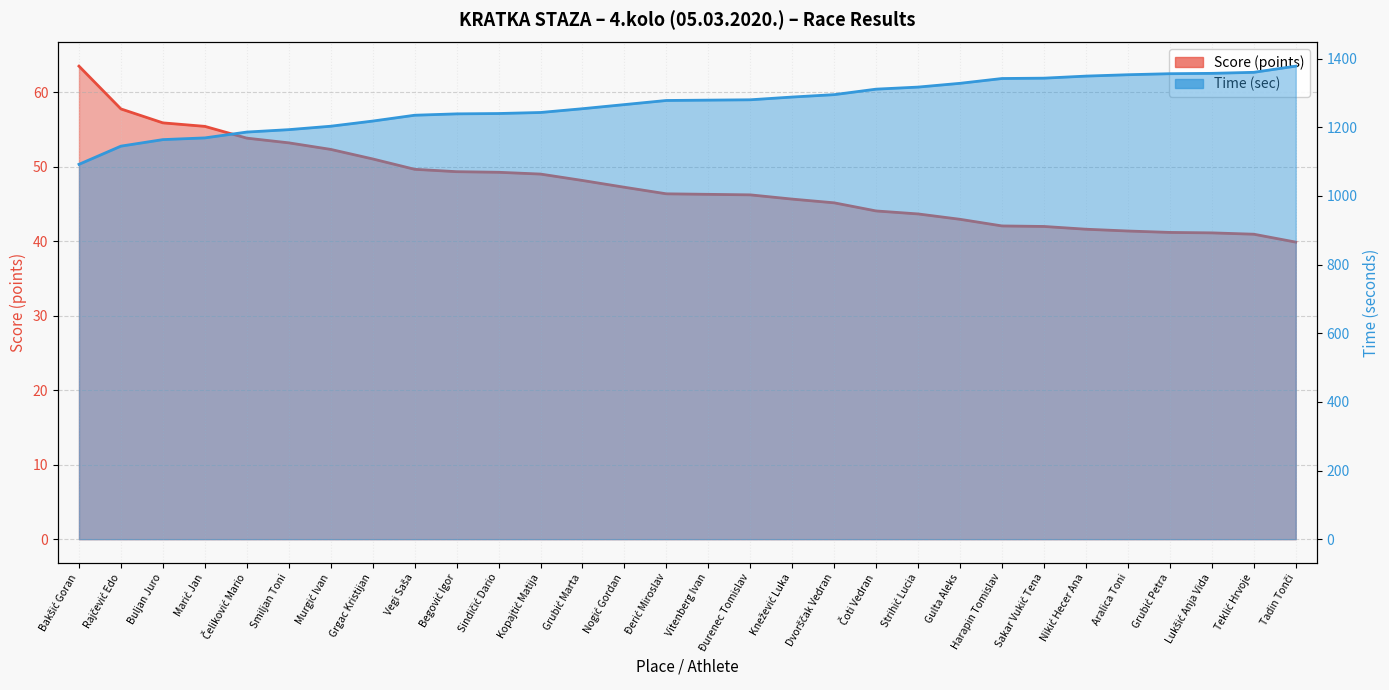

List the series in order of their peak value, lowest first.

Score (points), Time (sec)